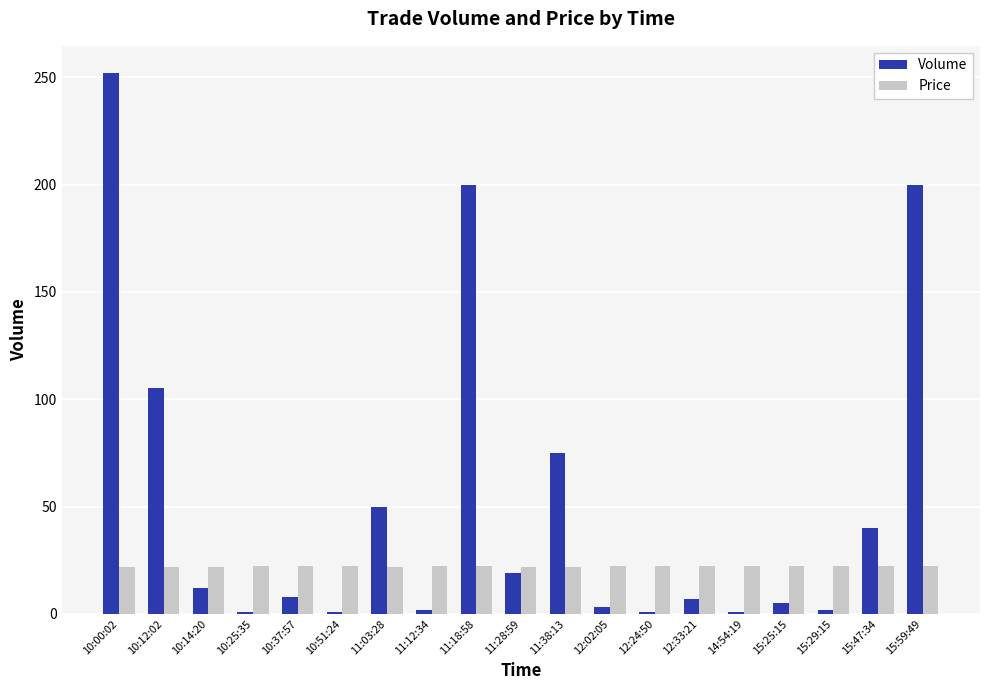

Between 11:12:34 and 11:18:58, which series saw the biggest shift?

Volume